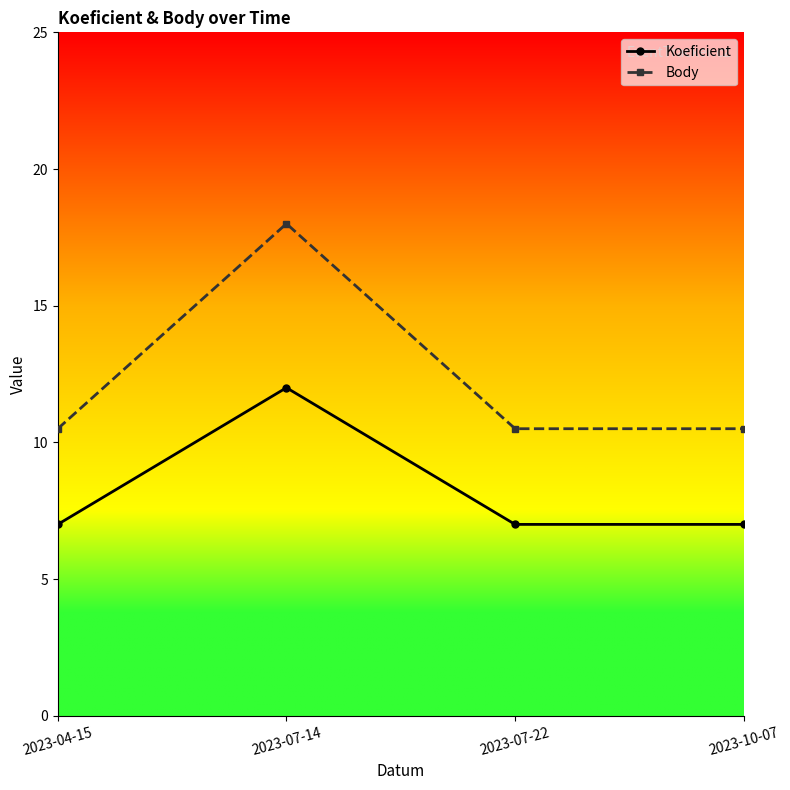

The value of Koeficient at 2023-07-22 is 1.7. True or false?

False